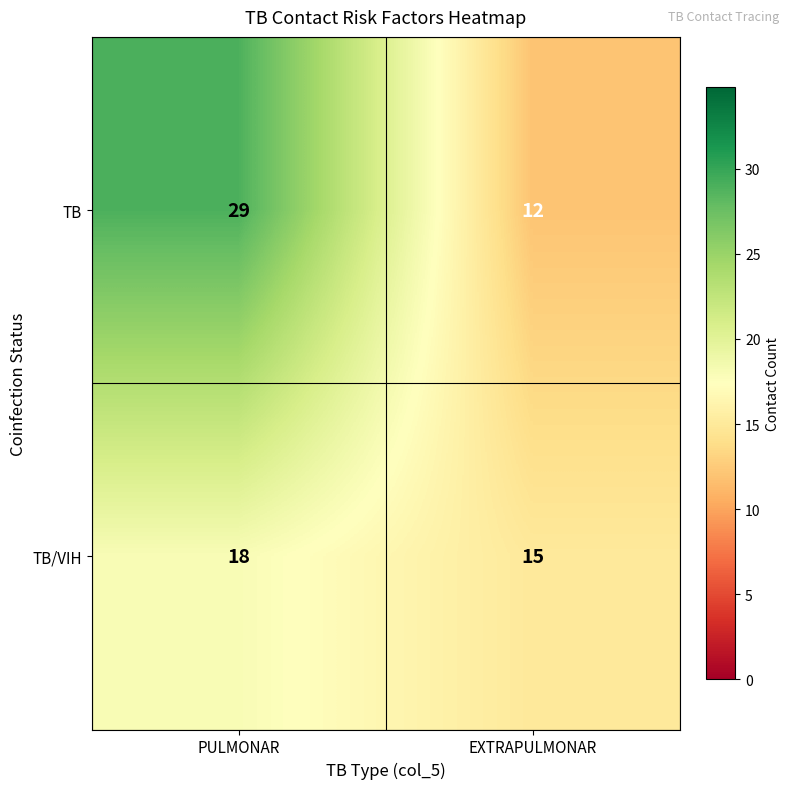

At EXTRAPULMONAR, list the series in order from smallest to largest.

TB, TB/VIH